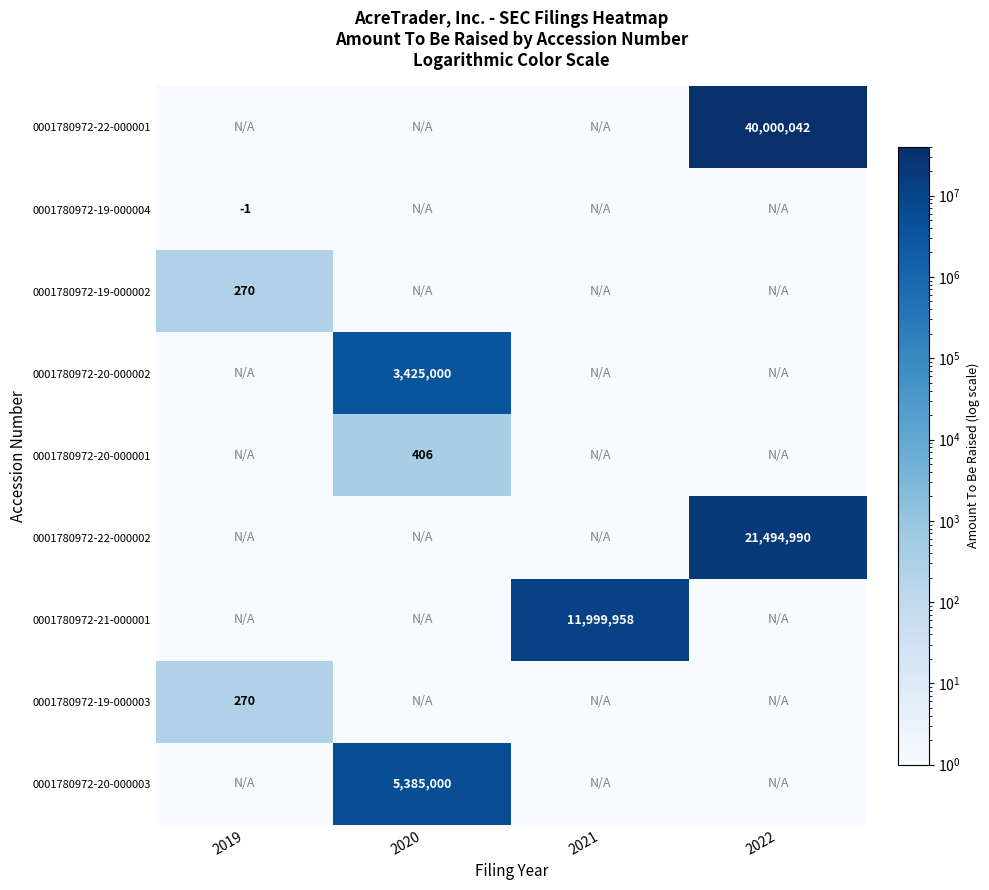

The 0001780972-19-000003 series shows 270 at 2019. True or false?

True